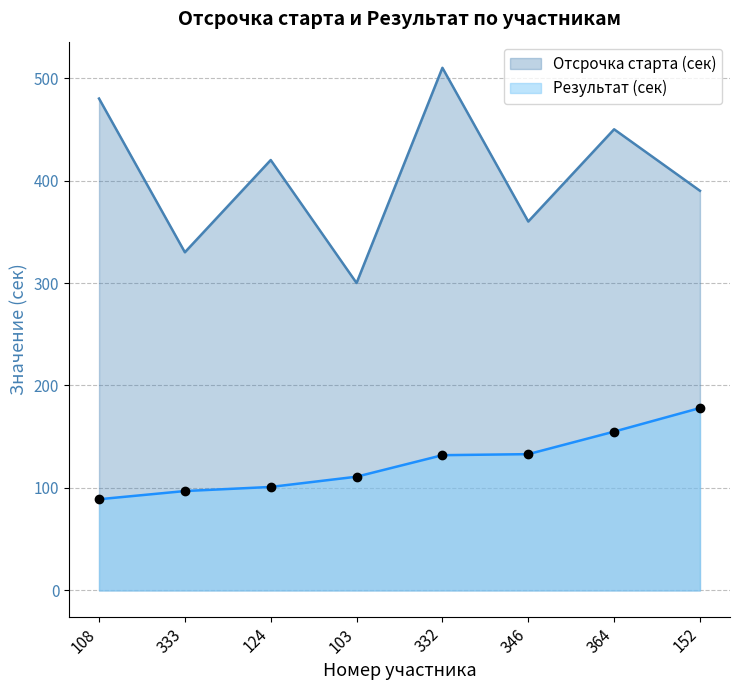

What is the total value across all series at 346?

493